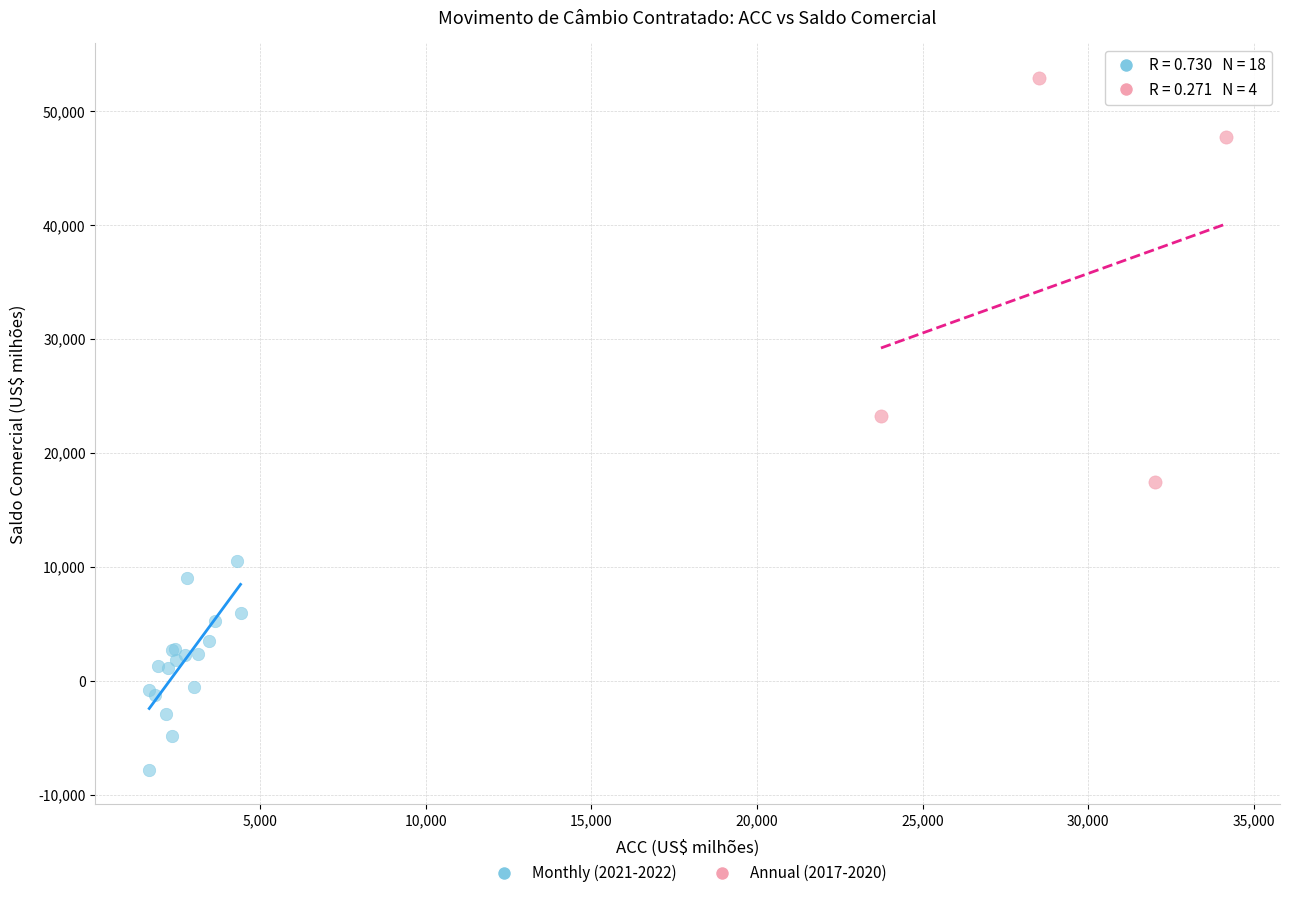

Which series contains the lowest Y value?

Monthly (2021-2022)